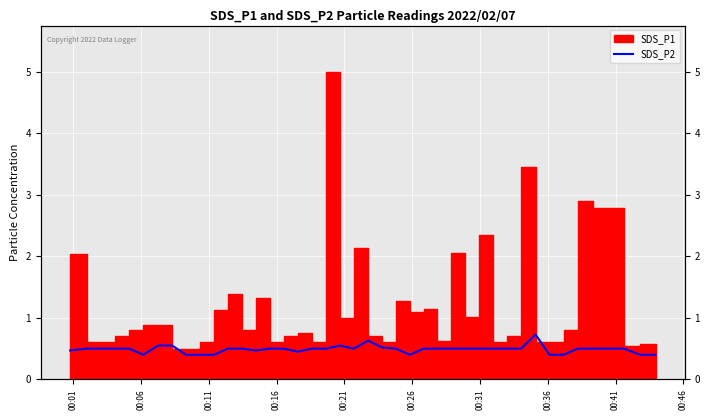

Is it true that the value at 34 is 0.6?

False